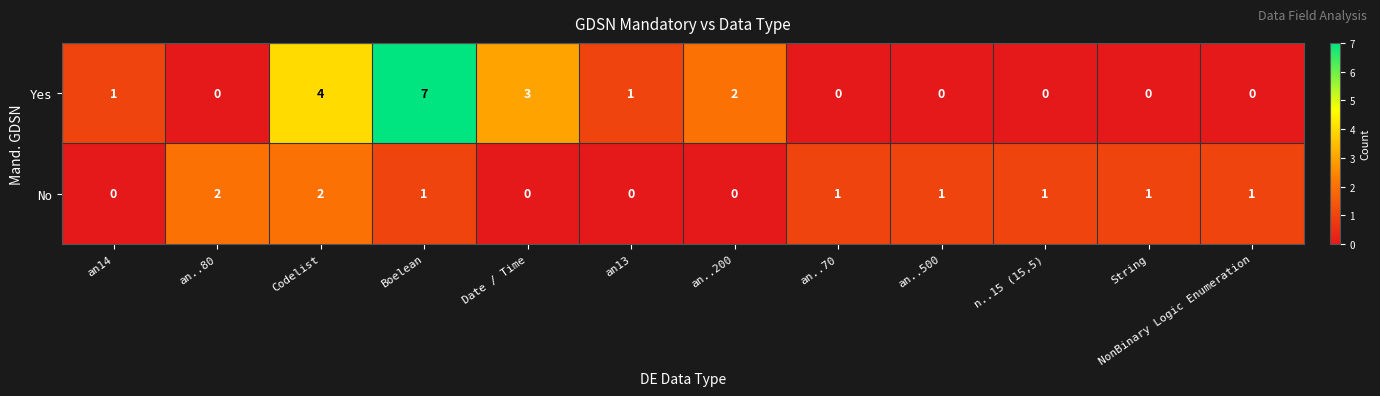

Between Codelist and n..15 (15,5), which series saw the biggest shift?

Yes